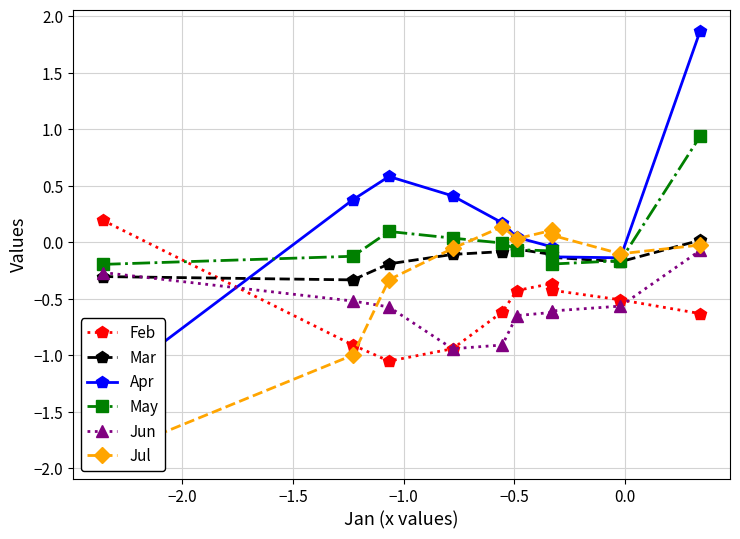

True or false: Apr has more than 0 points higher than both neighbors.

True